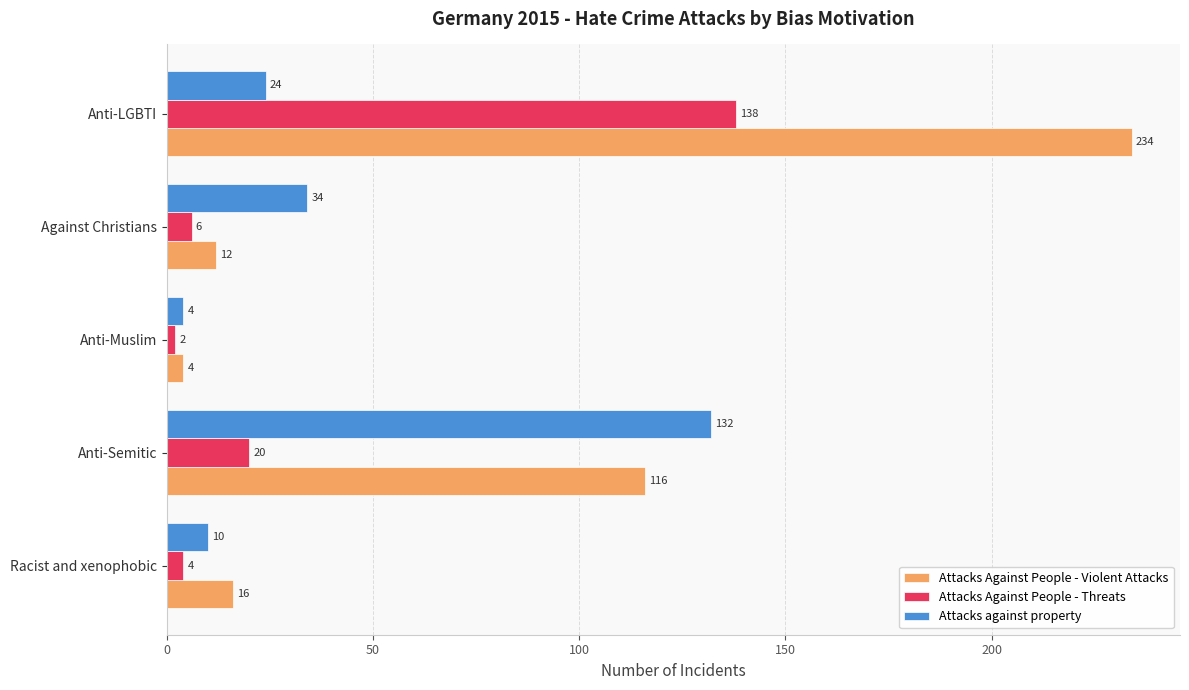

Rank the series by their maximum value, from lowest to highest.

Attacks against property, Attacks Against People - Threats, Attacks Against People - Violent Attacks